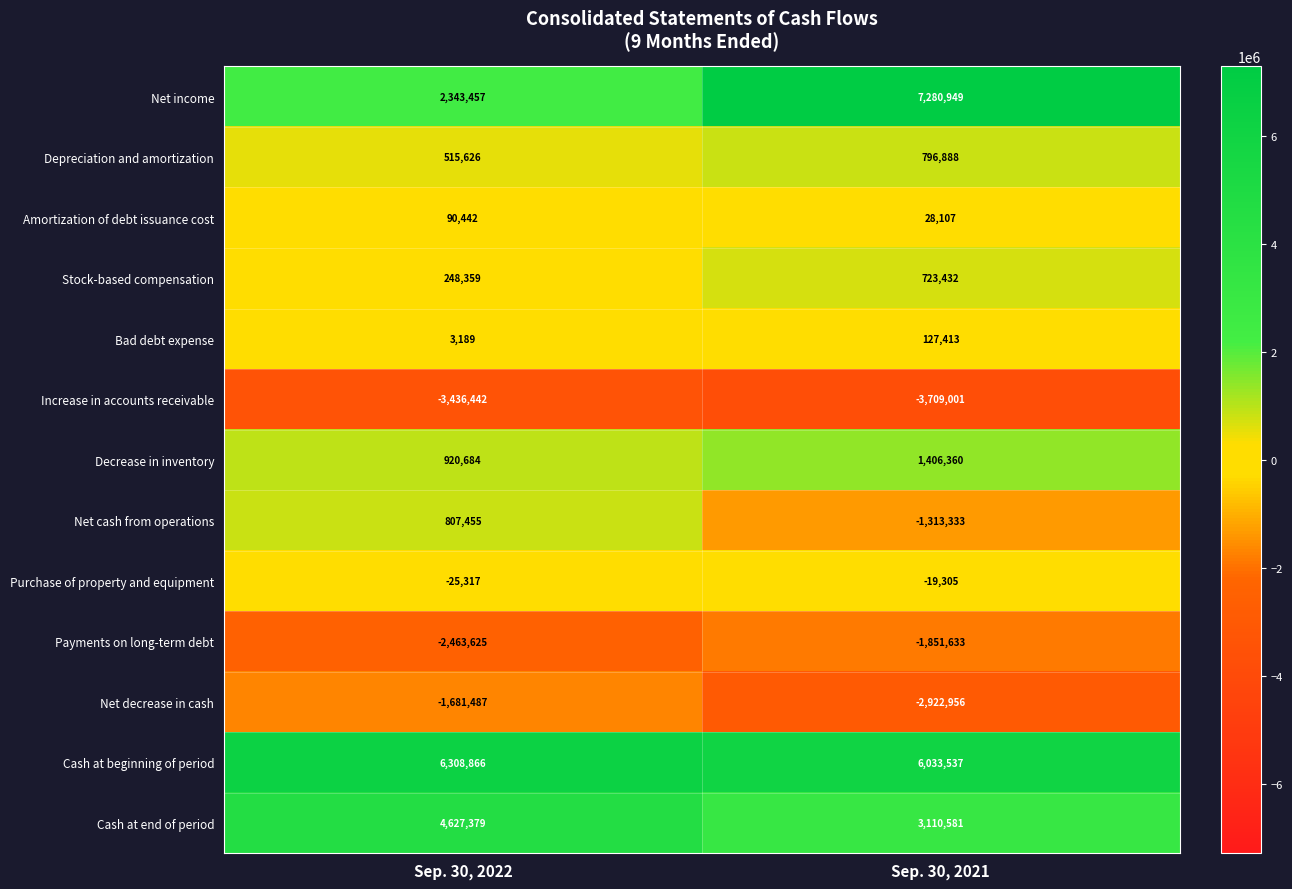

What is the total value across all series at Sep. 30, 2021?

9691039